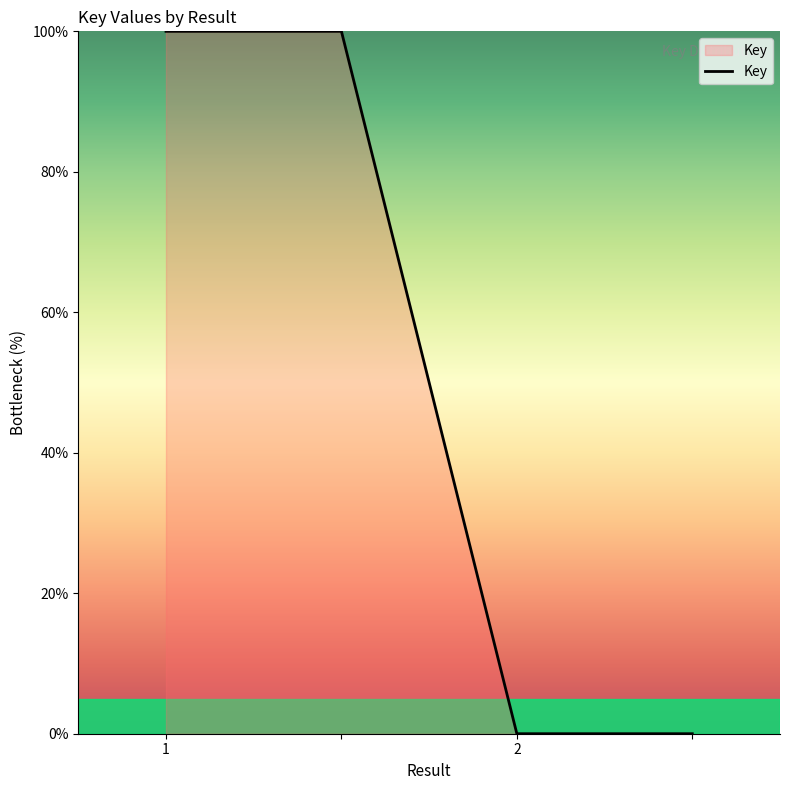

True or false: there are more than 2 points higher than both neighbors.

False